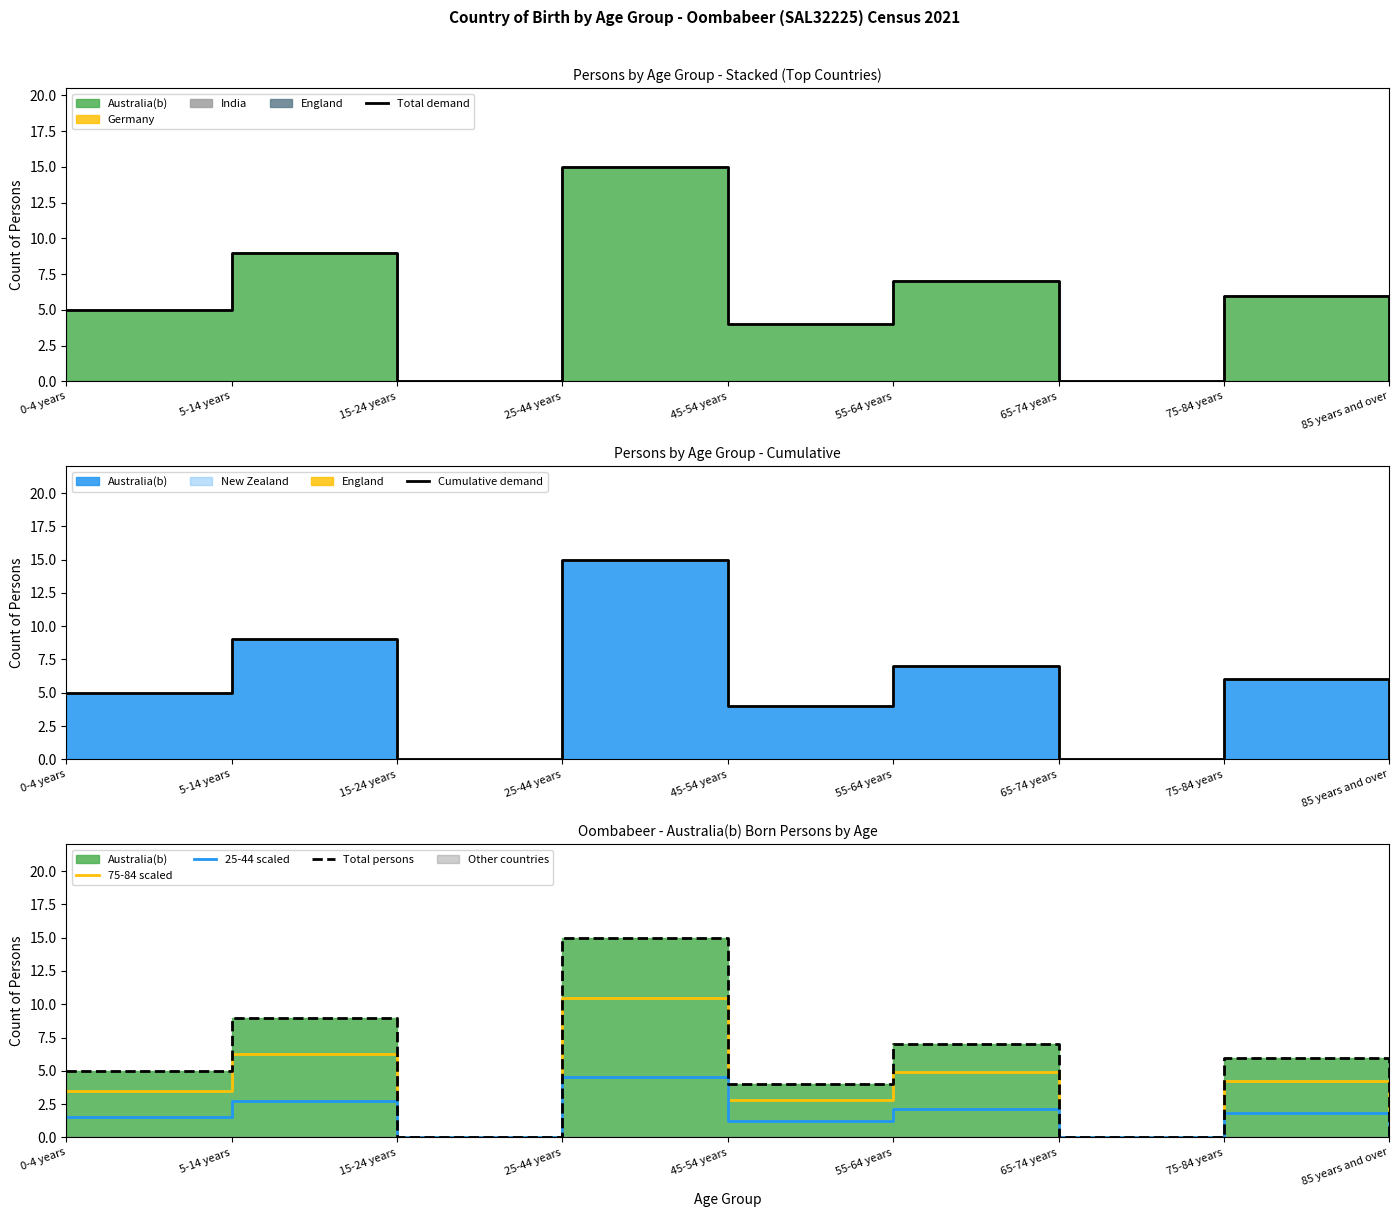

True or false: 75-84 scaled and Total persons cross at least once.

False